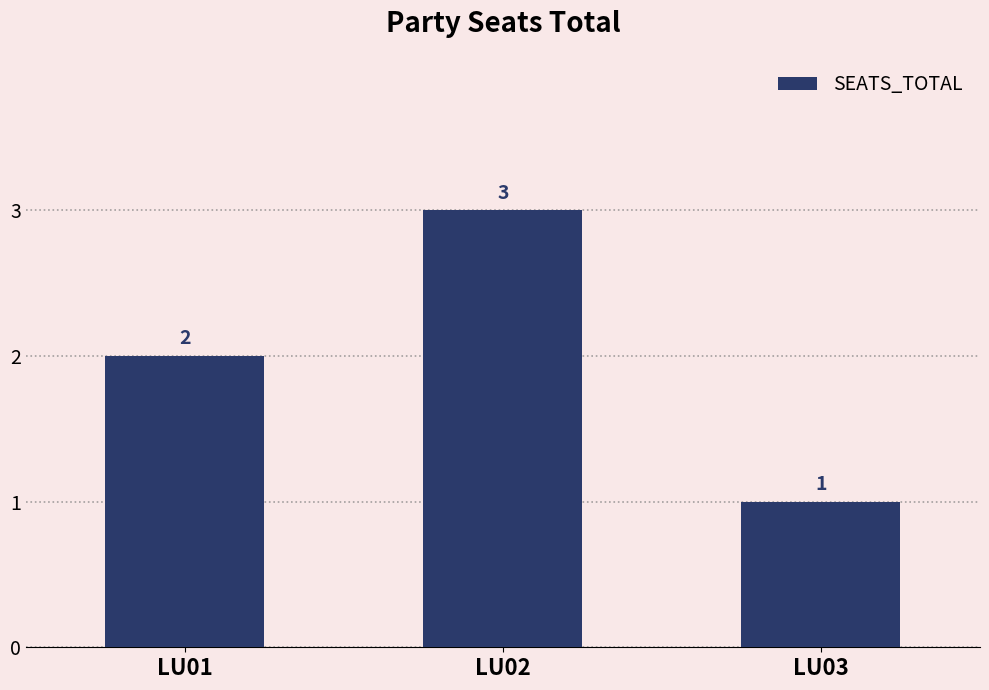

Which label corresponds to the smallest value in the chart?

LU03